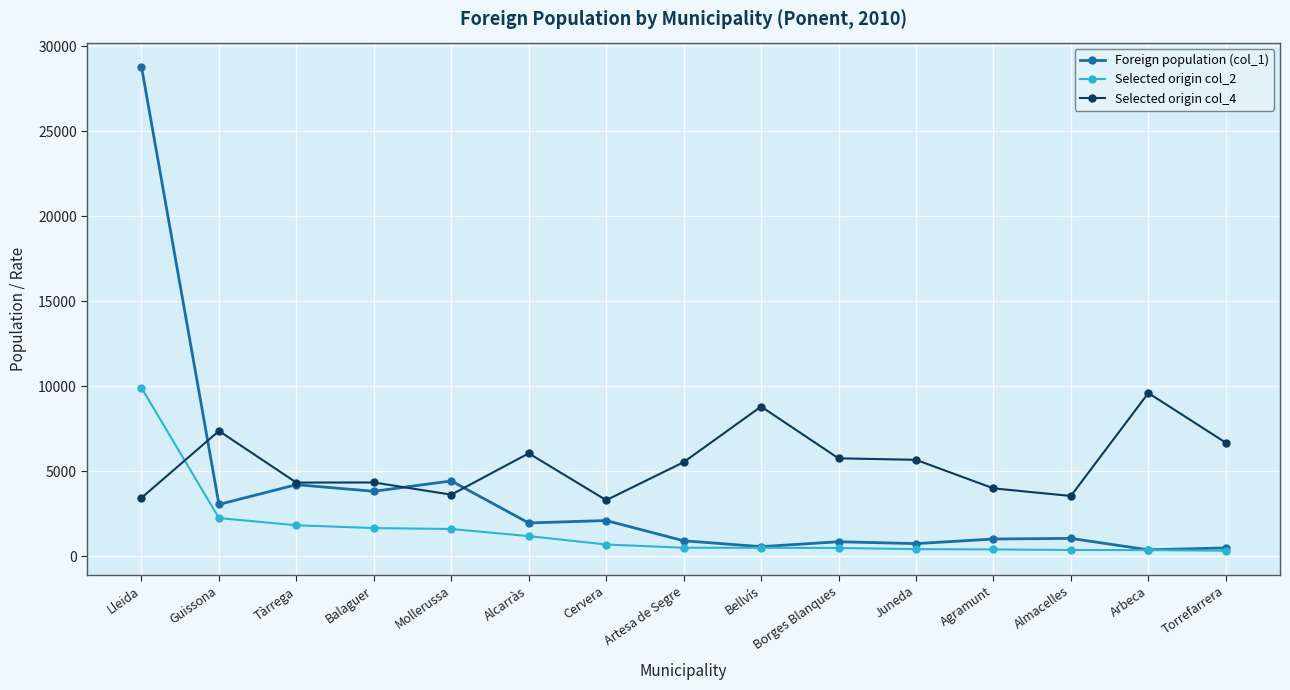

Rank the series at Juneda from lowest to highest value.

Selected origin col_2, Foreign population (col_1), Selected origin col_4